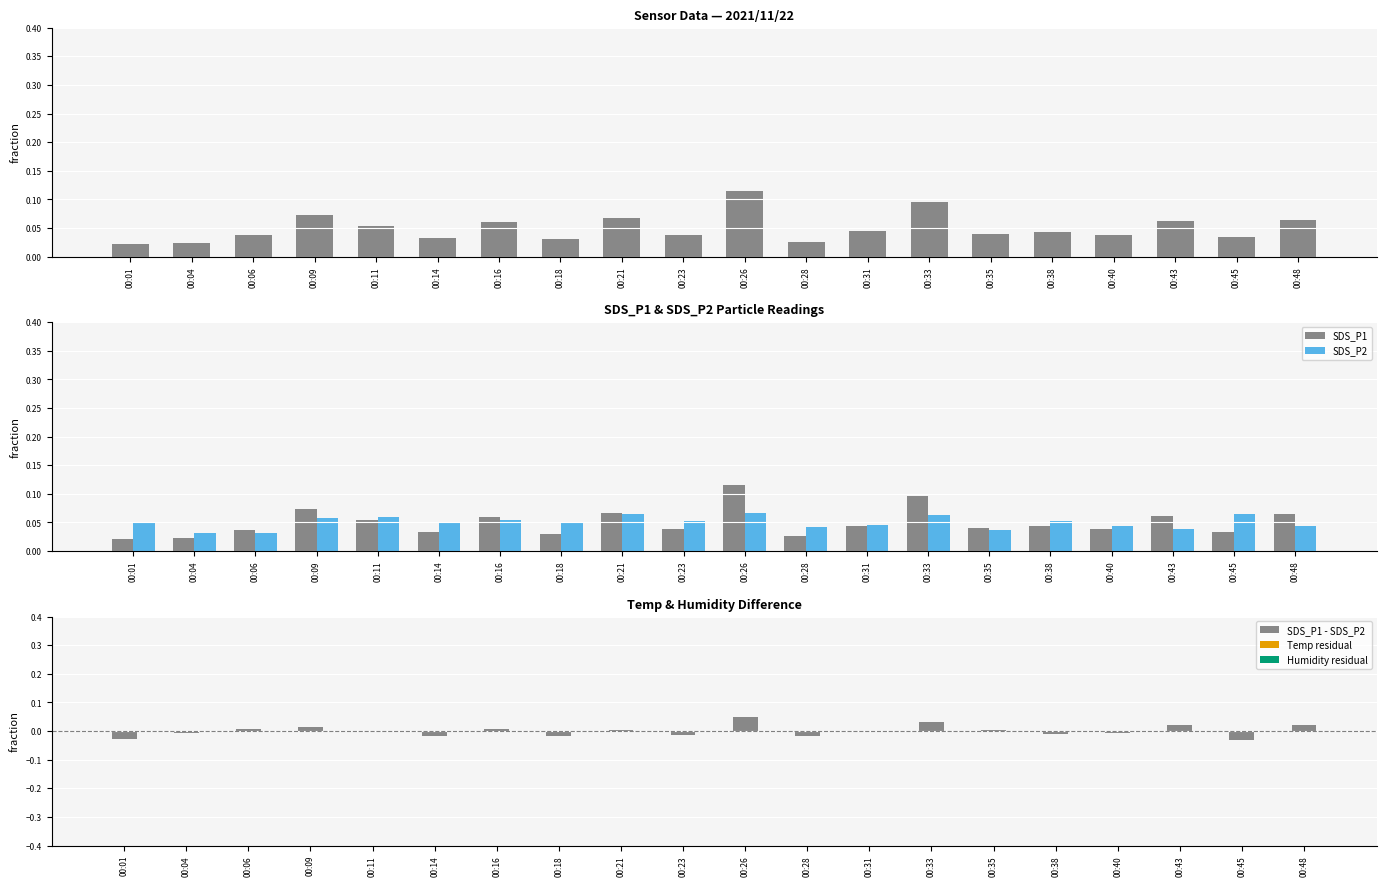

The value of SDS_P2 at 00:18 is 0.0. True or false?

False